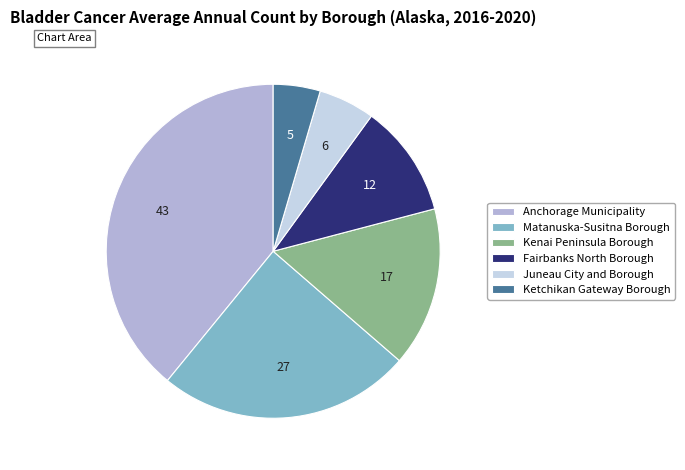

Does Ketchikan Gateway Borough represent more than half of the total?

No